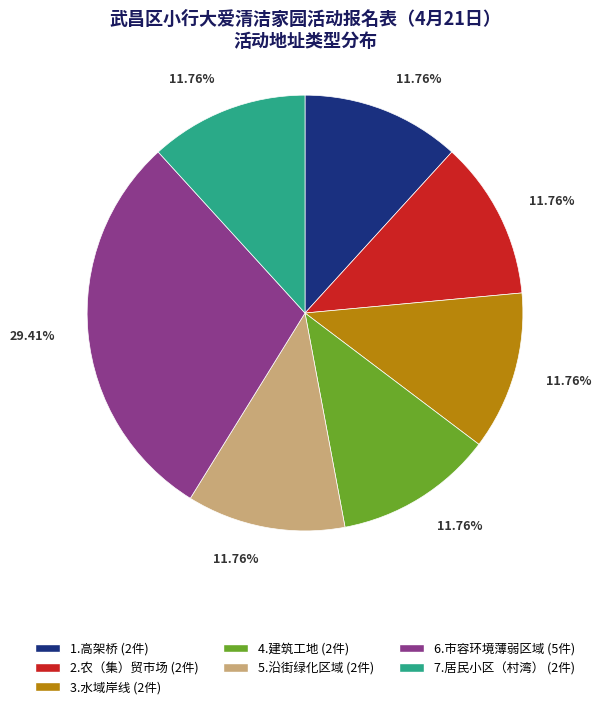

How many slices are in this pie chart?

7